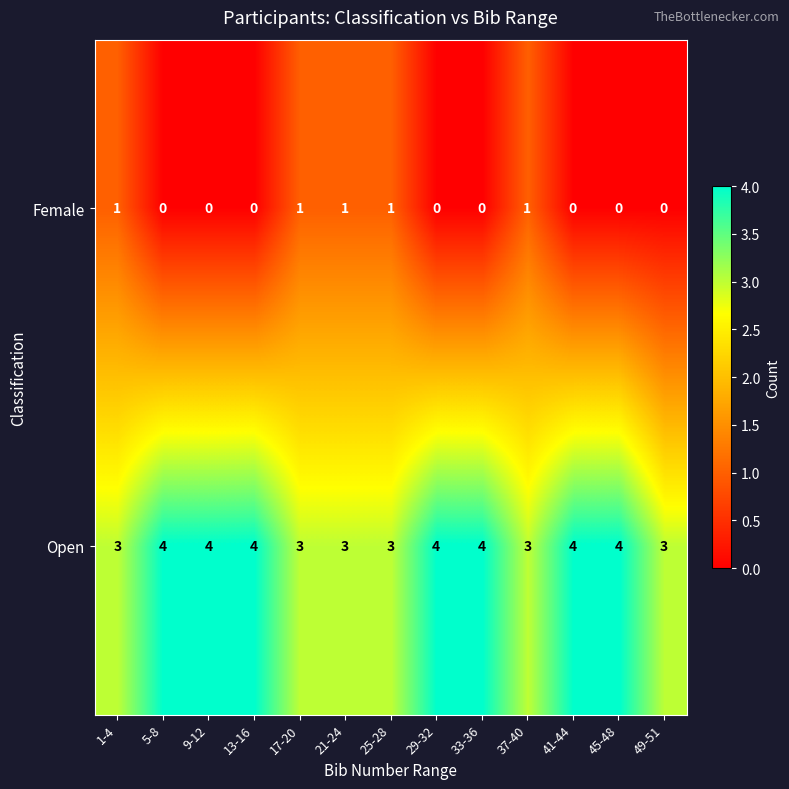

Reading right to left, transcribe all the data shown in this chart.

Female: 0	0	0	1	0	0	1	1	1	0	0	0	1
Open: 3	4	4	3	4	4	3	3	3	4	4	4	3